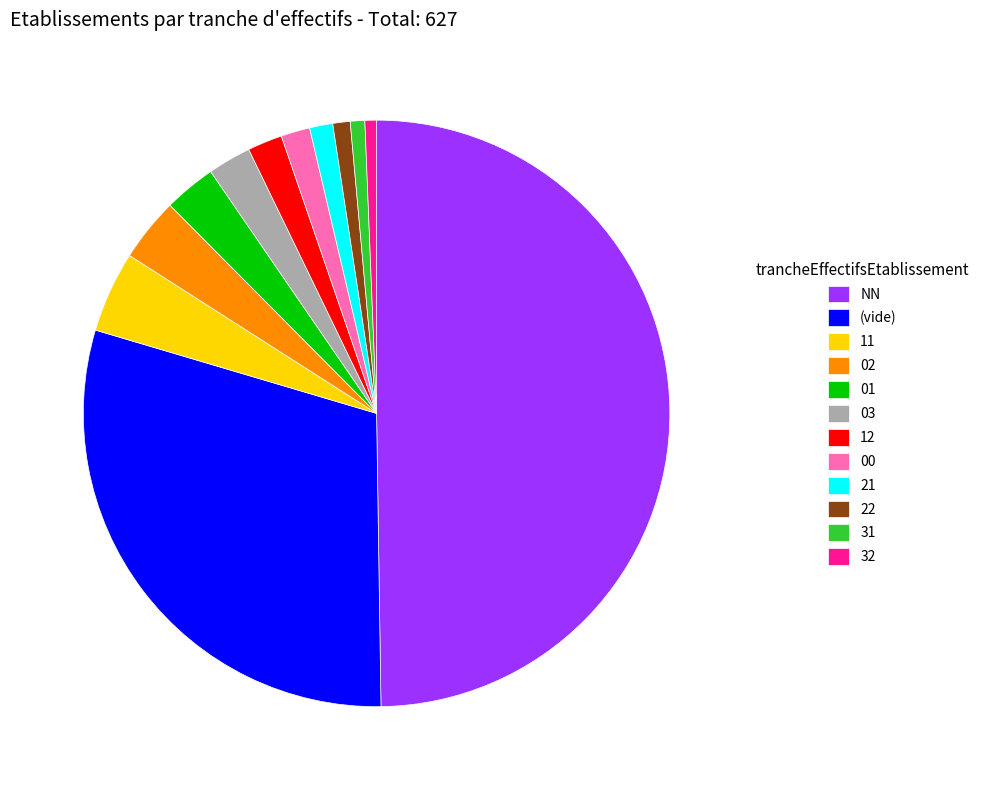

Between 11 and 31, which is larger?

11